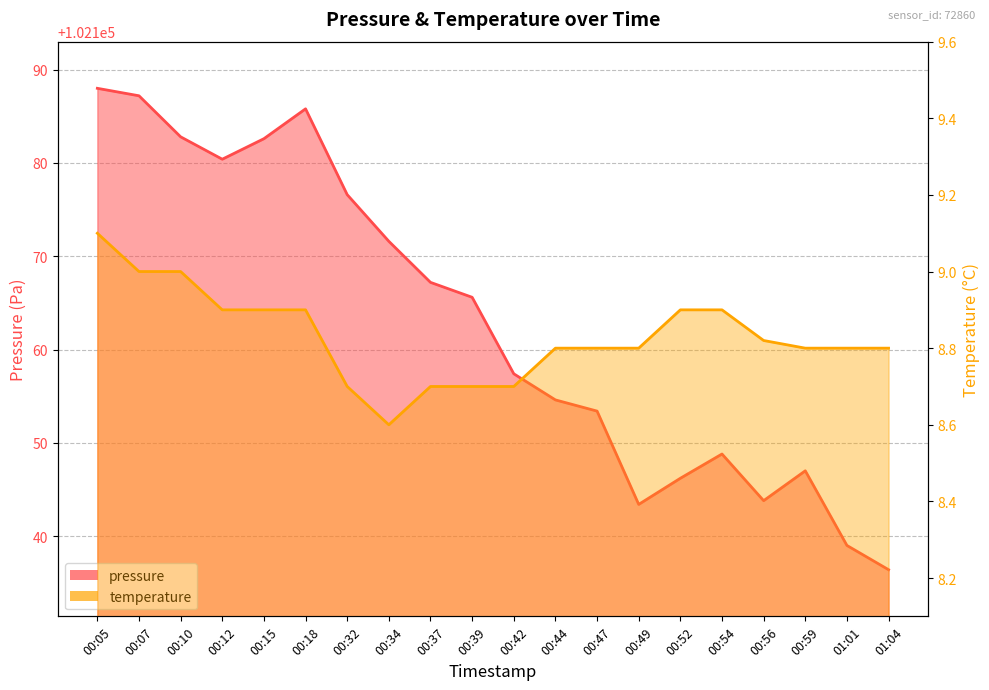

What is the difference between the highest and lowest values at 00:15?

102173.7